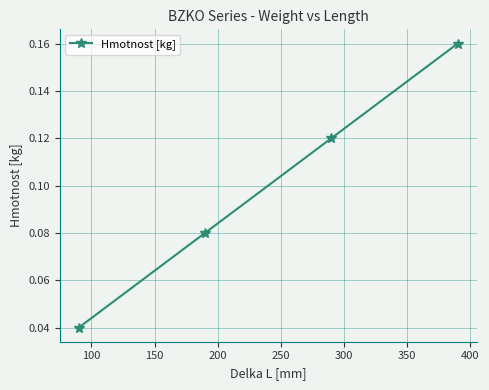

True or false: the data has more than 2 interior local peaks.

False